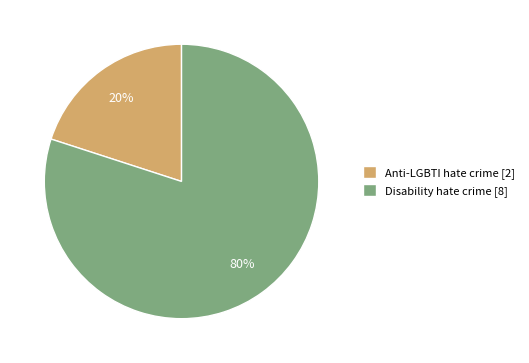

To the nearest percent, what is the difference between the largest and smallest slice percentages?

60%